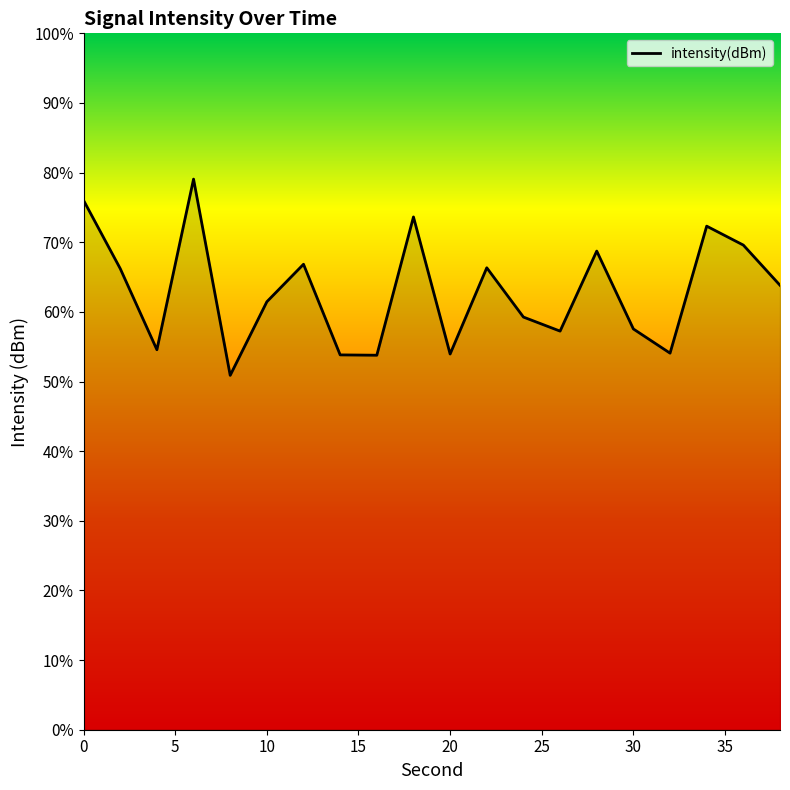

How many points are higher than both their immediate neighbors (excluding endpoints)?

6